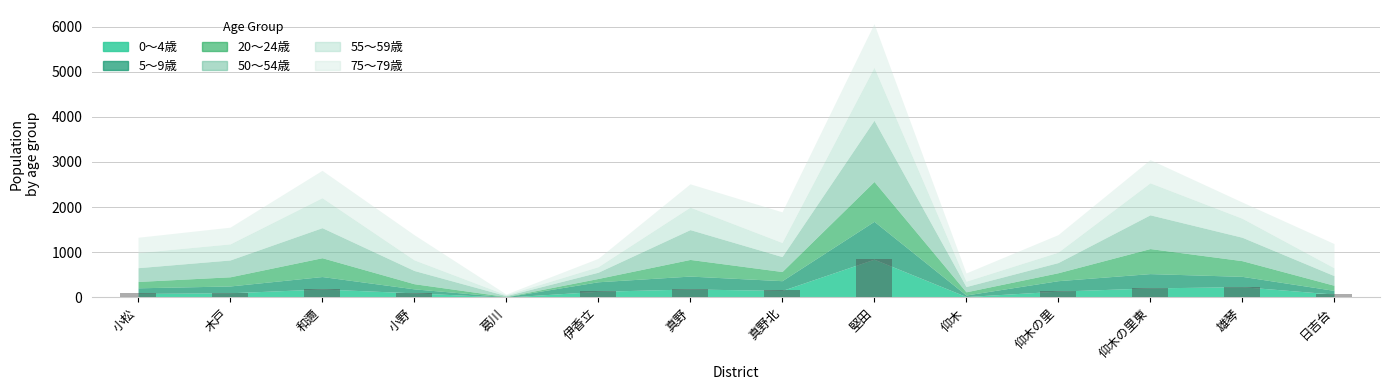

What is the sum of all values?

2465